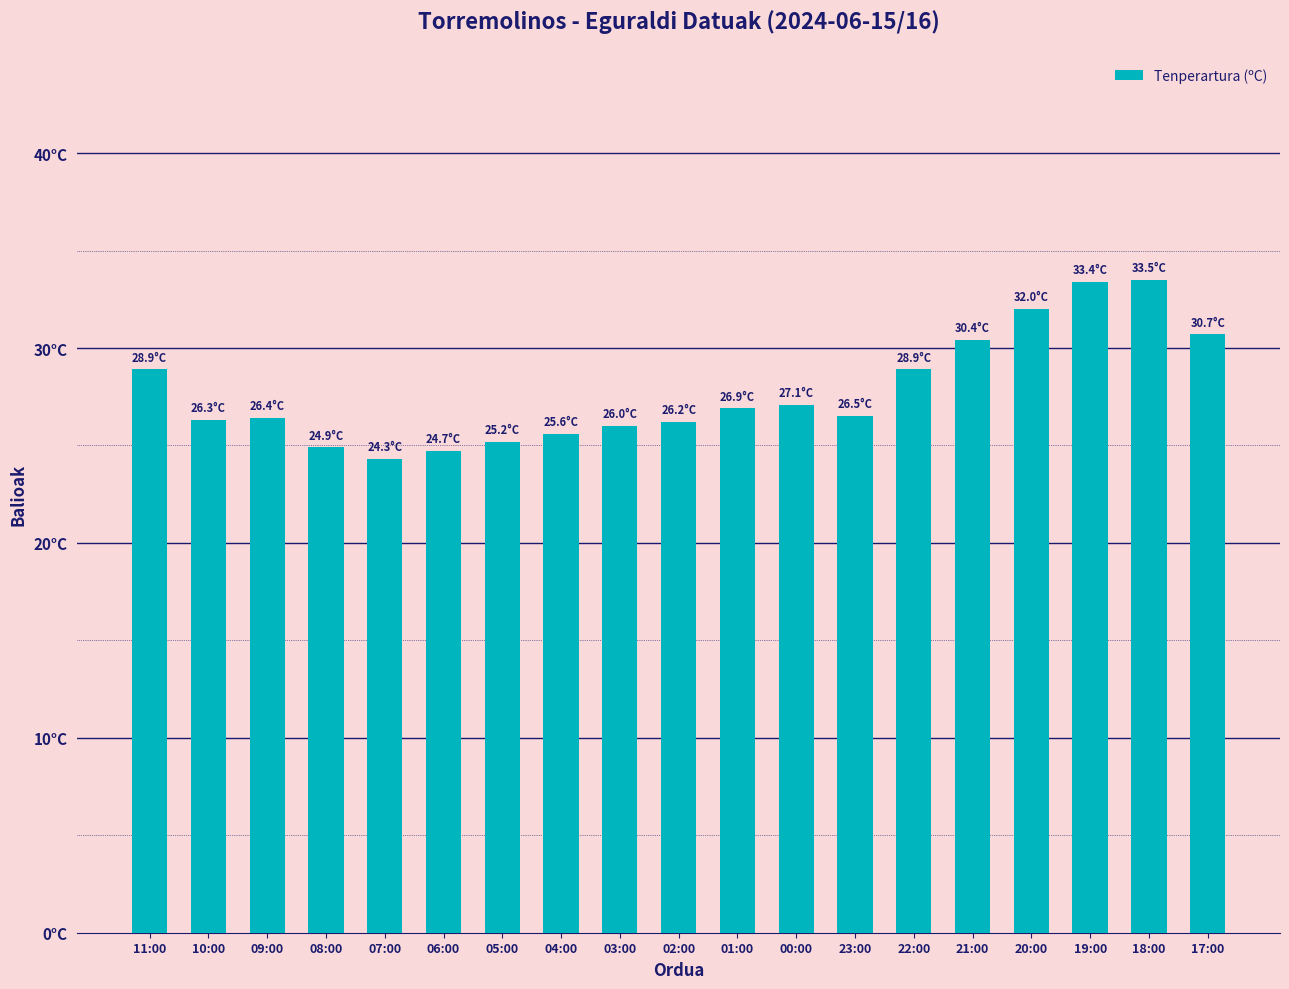

Are the bars horizontal?

No